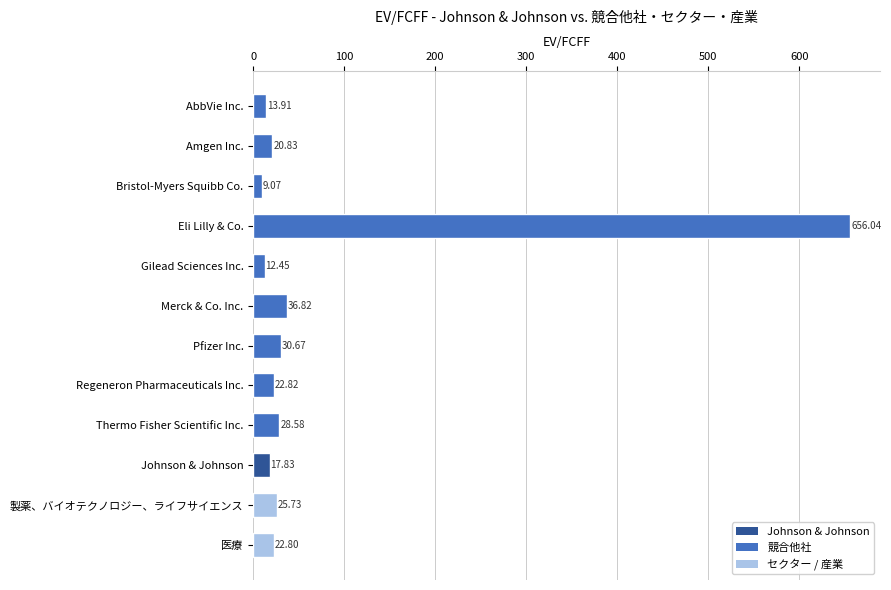

What is the average value?

74.8